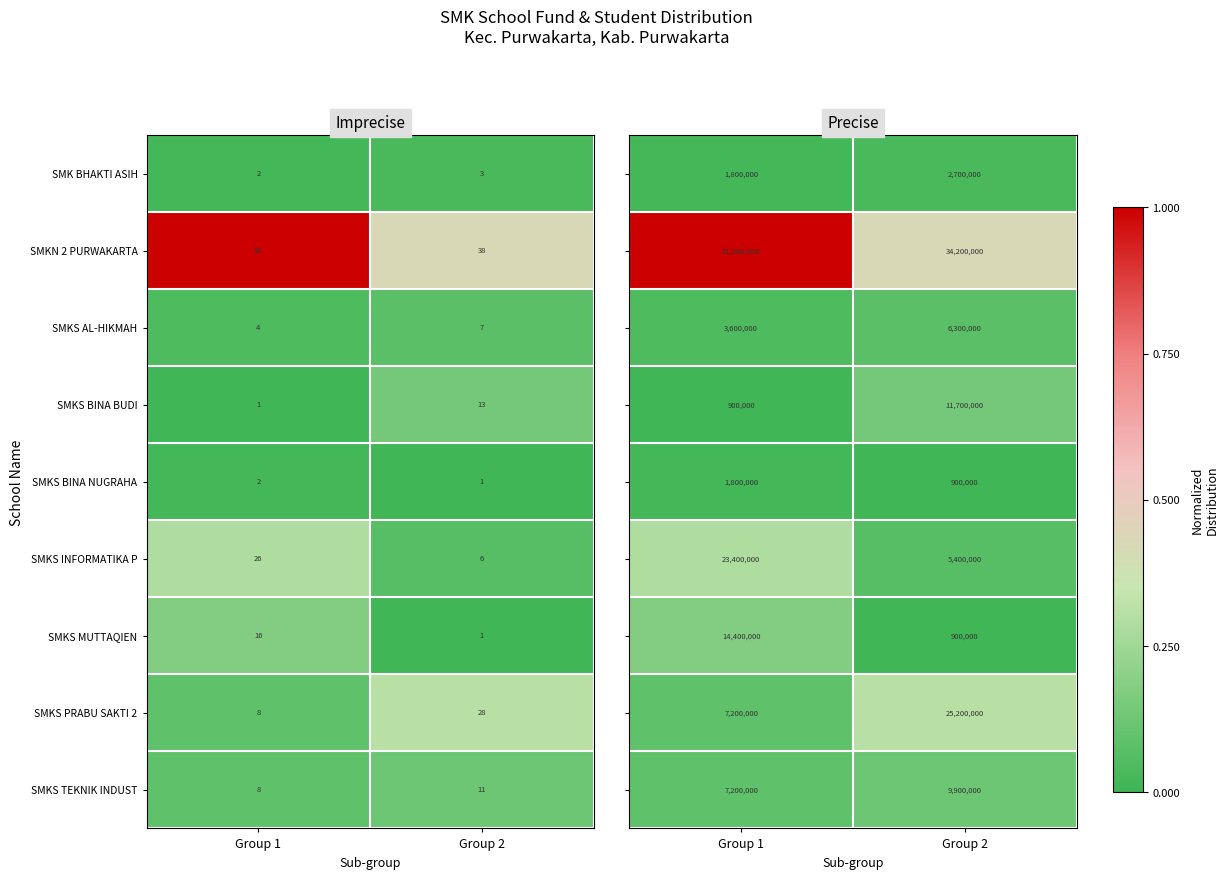

What is the sum of all SMKS MUTTAQIEN values?

17